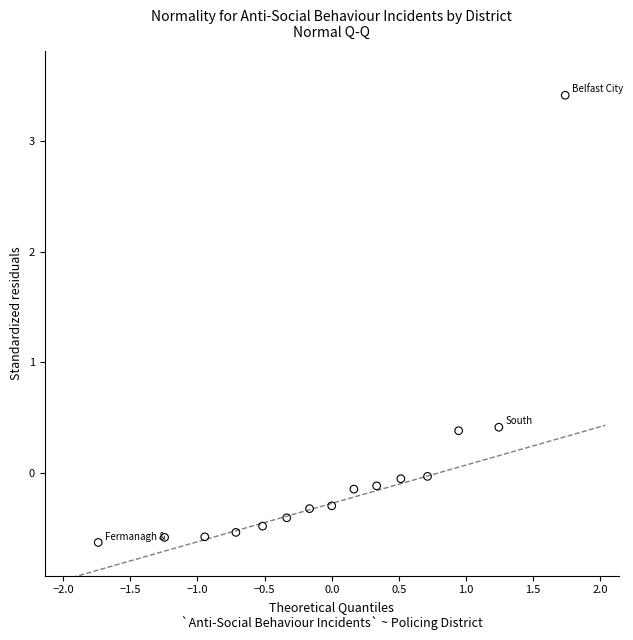

What is the range of X values (max minus min)?

3.5